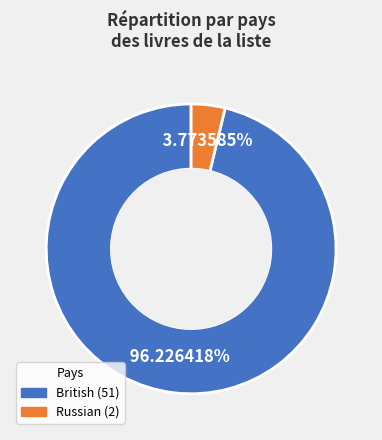

To the nearest percent, what is the difference between the largest and smallest slice percentages?

92%